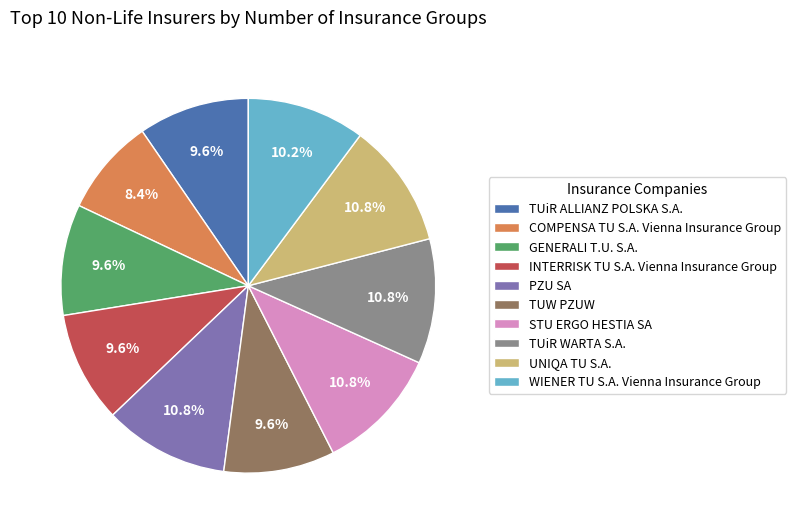

How many slices are in this pie chart?

10